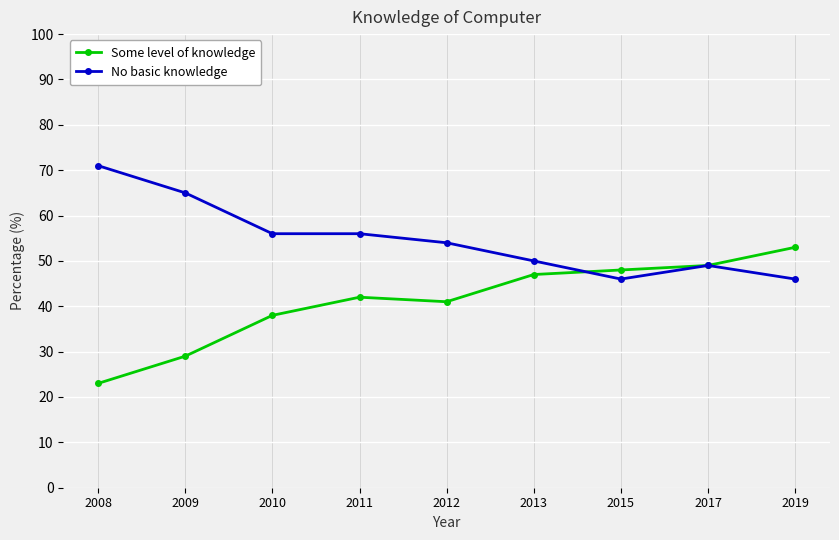

Reading right to left, extract all data points from this chart.

Some level of knowledge: 53	49	48	47	41	42	38	29	23
No basic knowledge: 46	49	46	50	54	56	56	65	71